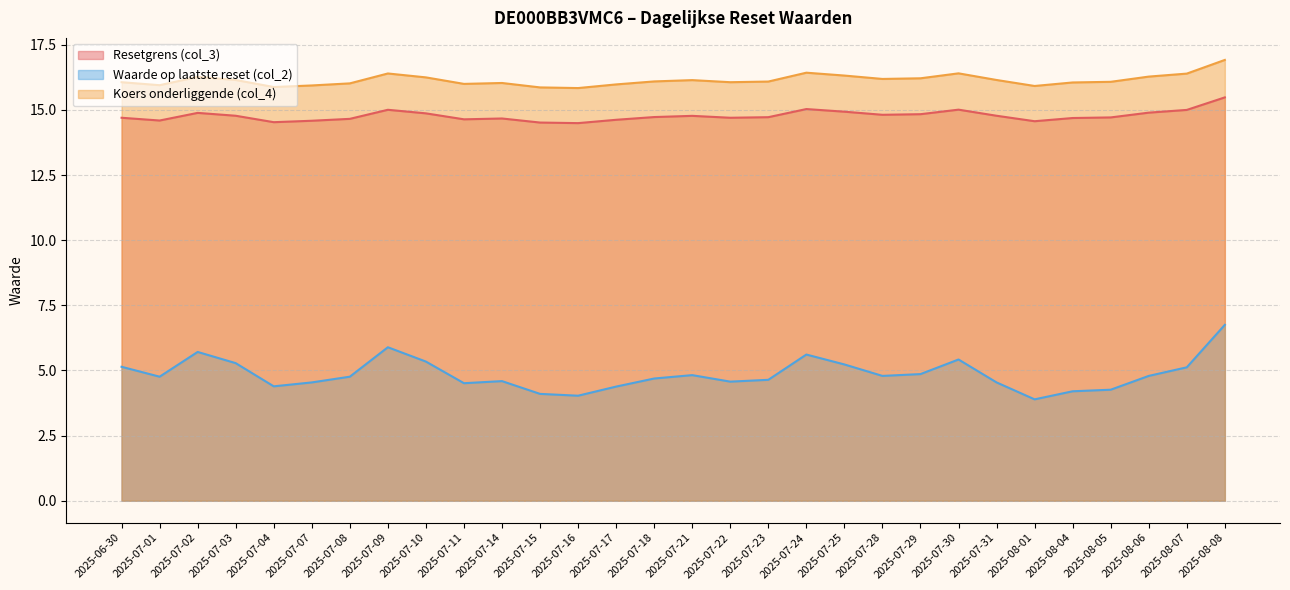

What is the difference between the highest and lowest values at 2025-07-18?

11.4